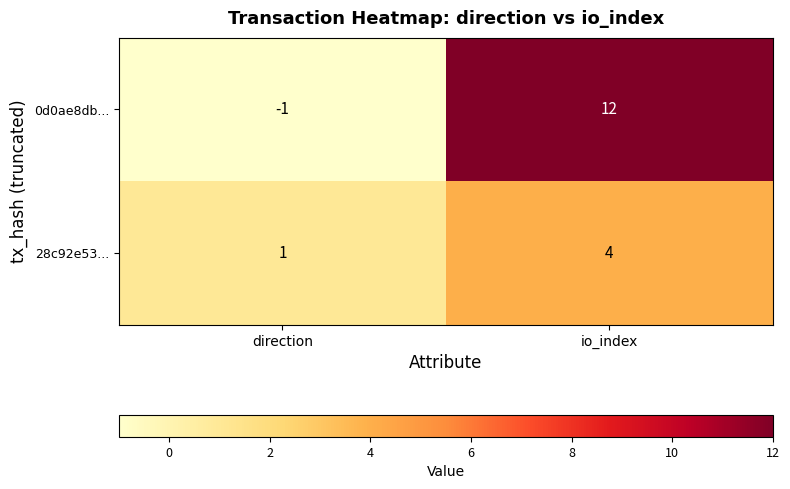

Read the 28c92e53... value at io_index.

4